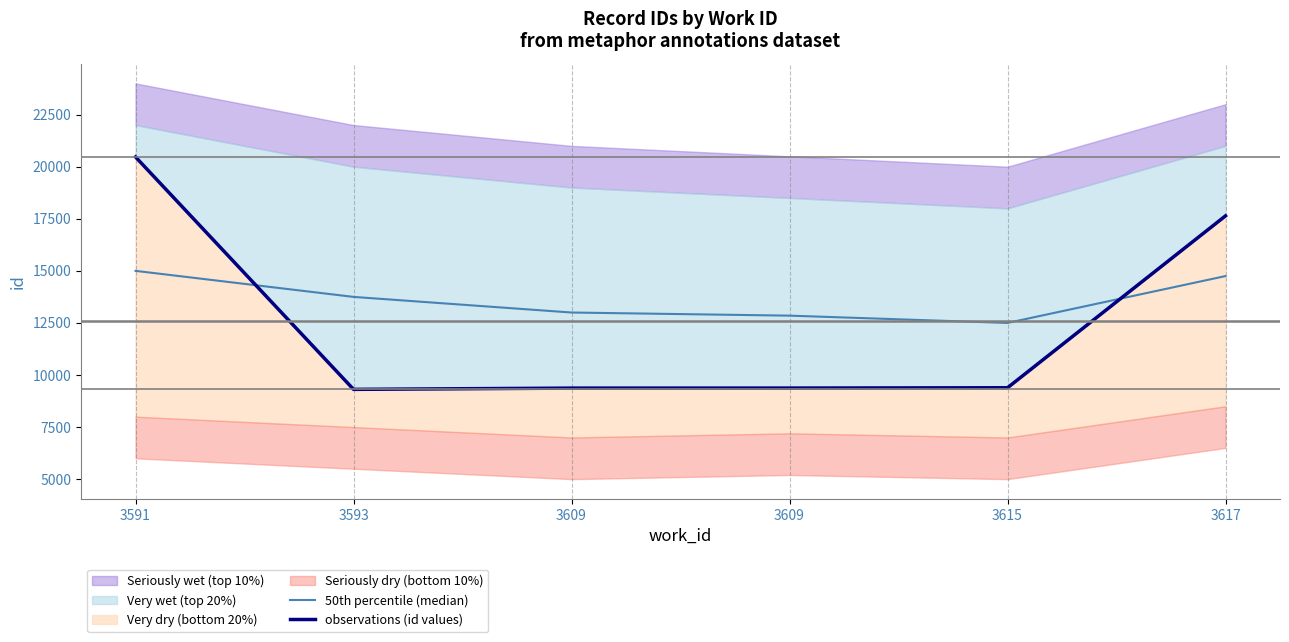

Rank the series at 3609 from highest to lowest value.

50th percentile (median), observations (id values)